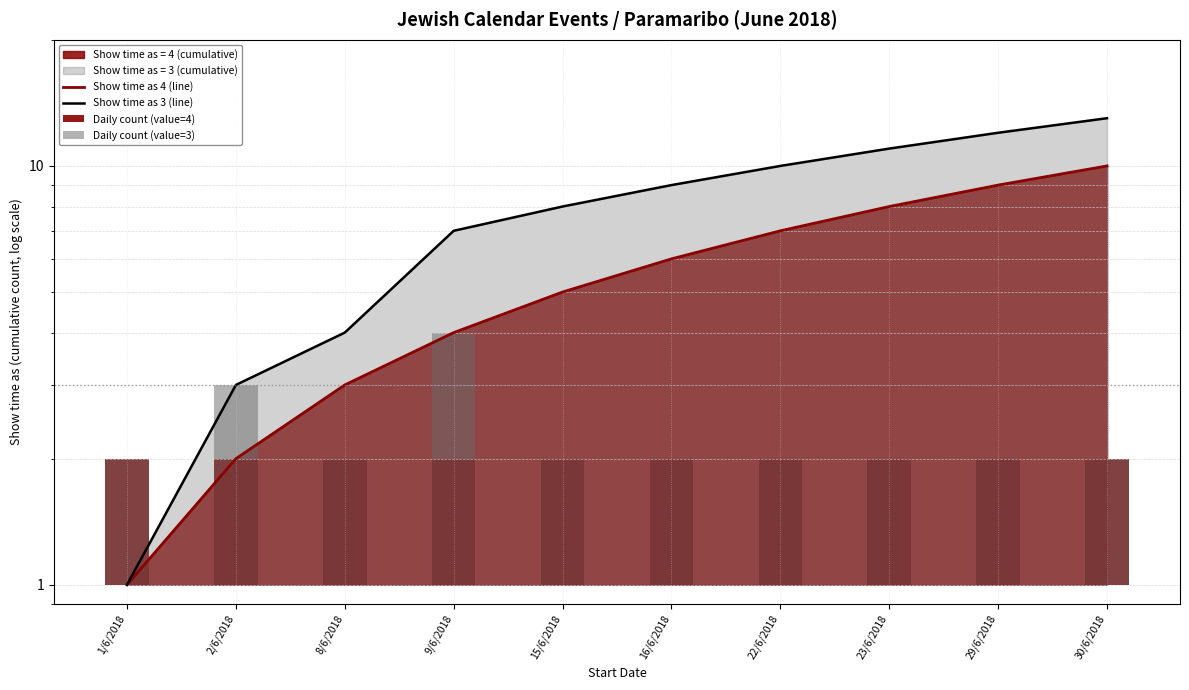

What is the value of the Show time as 3 (line) bar at the 7th from the left?

10